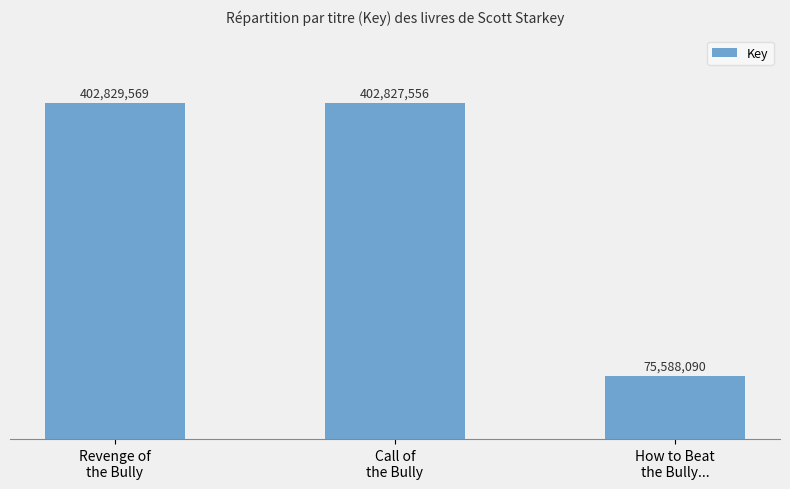

Are the bars horizontal?

No